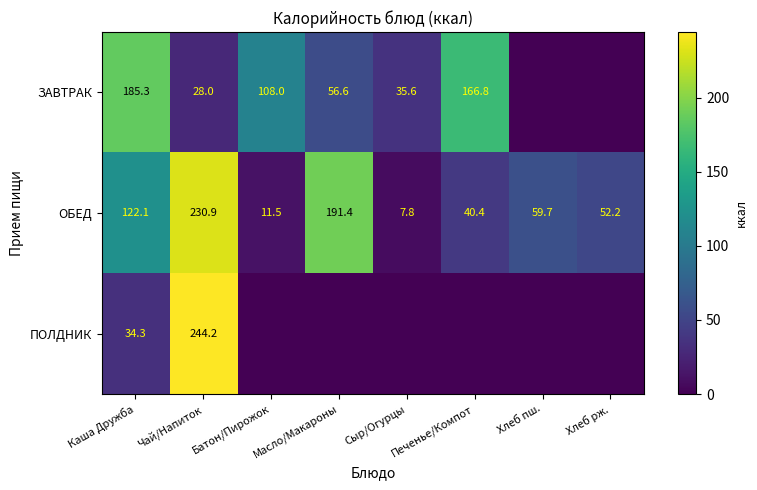

Where is ОБЕД nearest to the value 119?

Каша Дружба